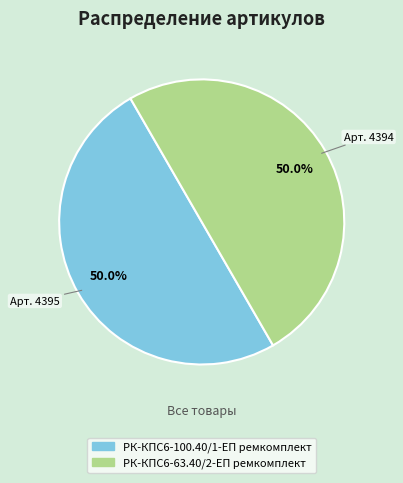

What is the ratio of the value at РК-КПС6-63.40/2-ЕП ремкомплект to the value at РК-КПС6-100.40/1-ЕП ремкомплект?

1.0